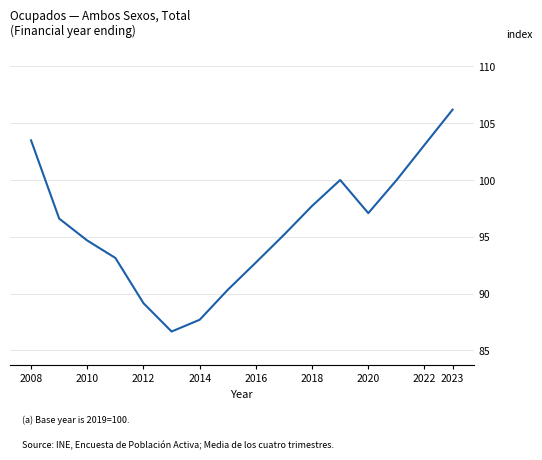

What is the minimum value shown in the chart?

86.7